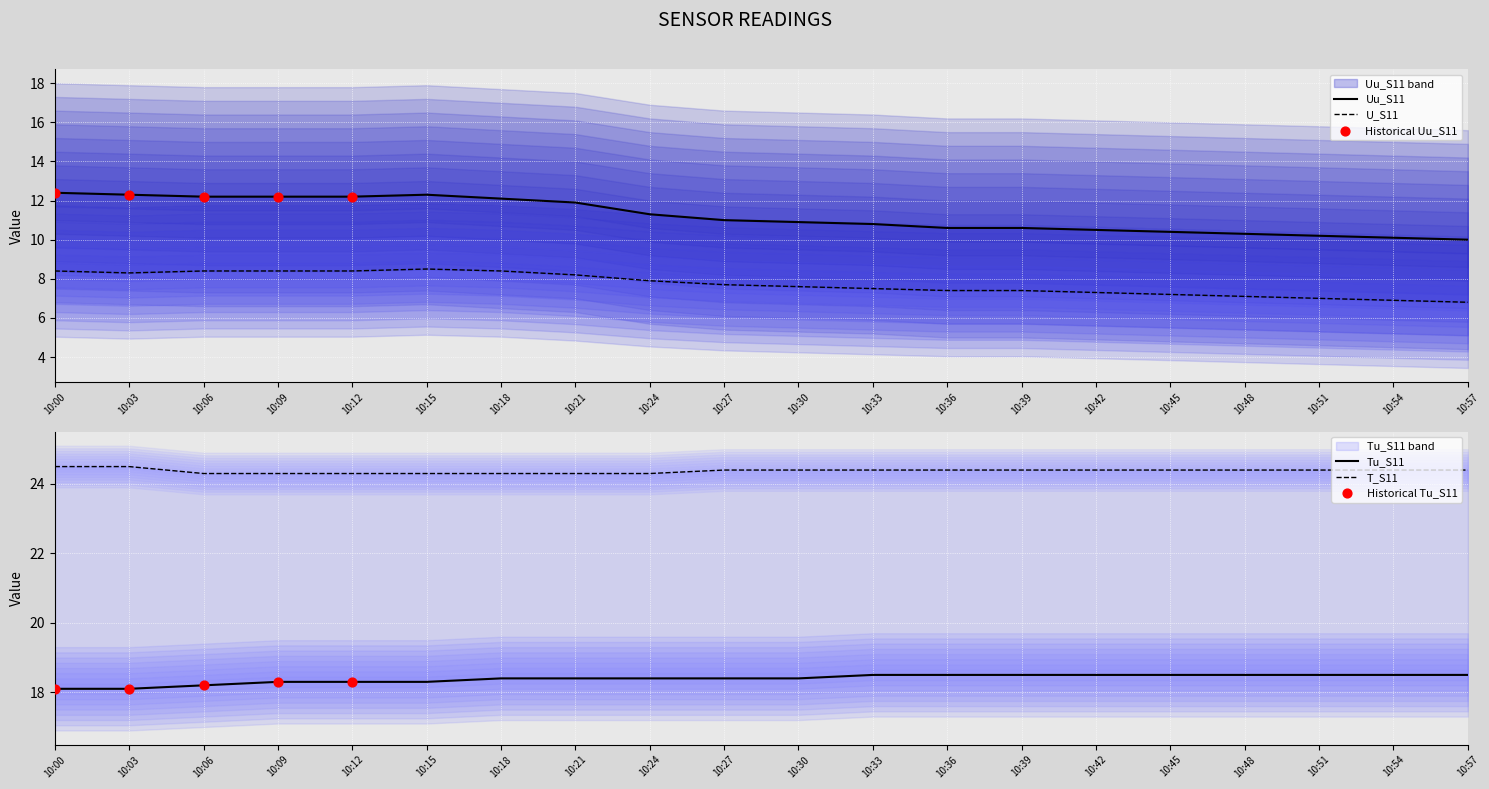

Which series reaches the minimum Y coordinate?

U_S11